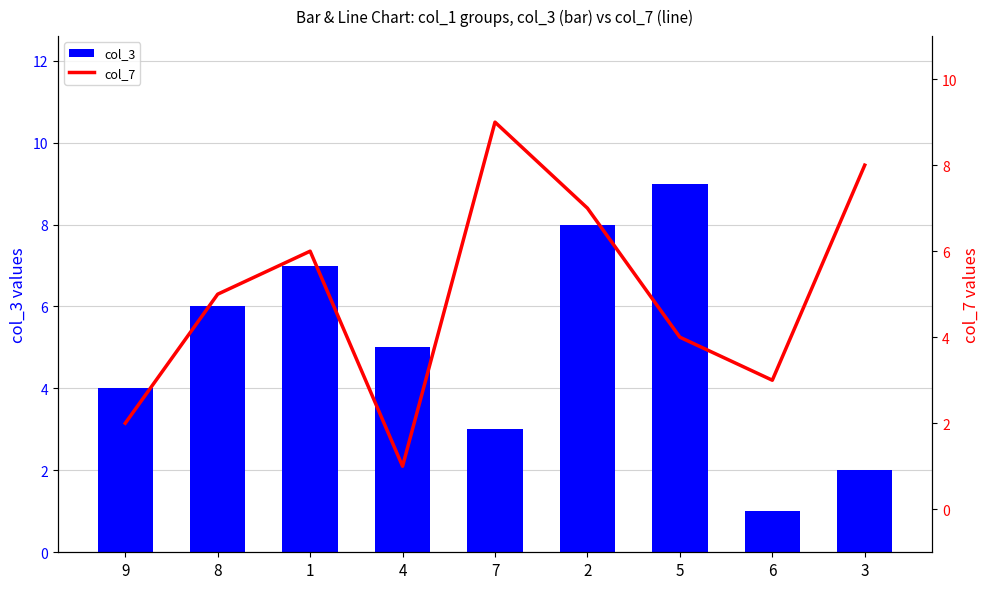

True or false: col_3 has a value of 4 at 9.

True